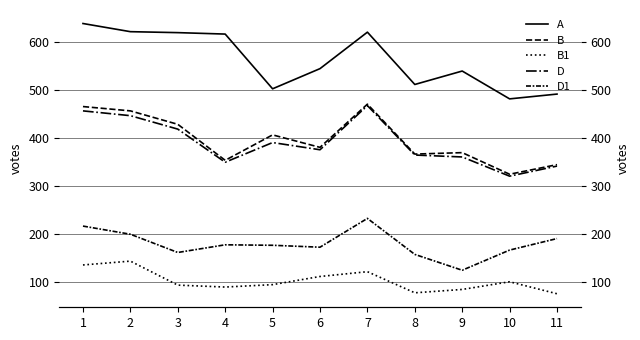

What is the average value of the B1 series?

102